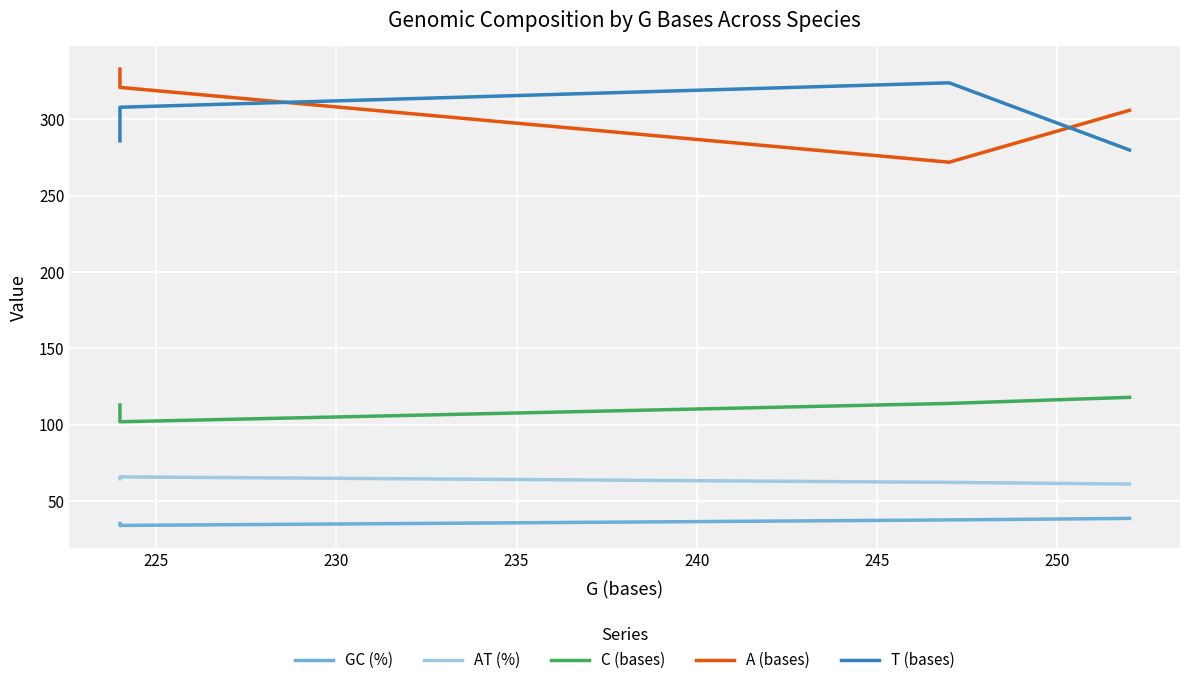

What is the value of the AT (%) point at the 4th from the left?

64.7